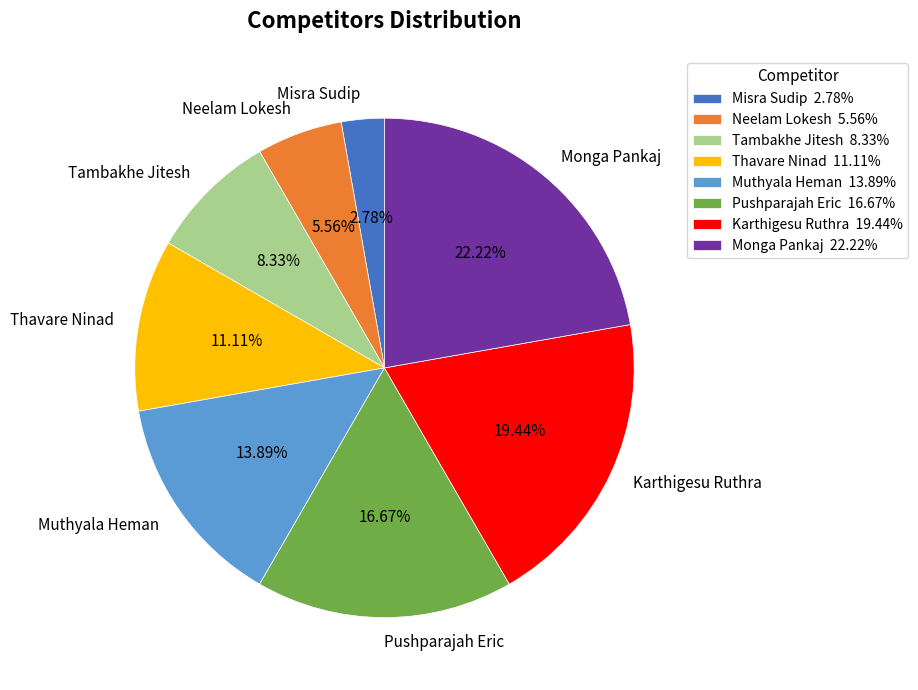

How many segments does this pie chart have?

8